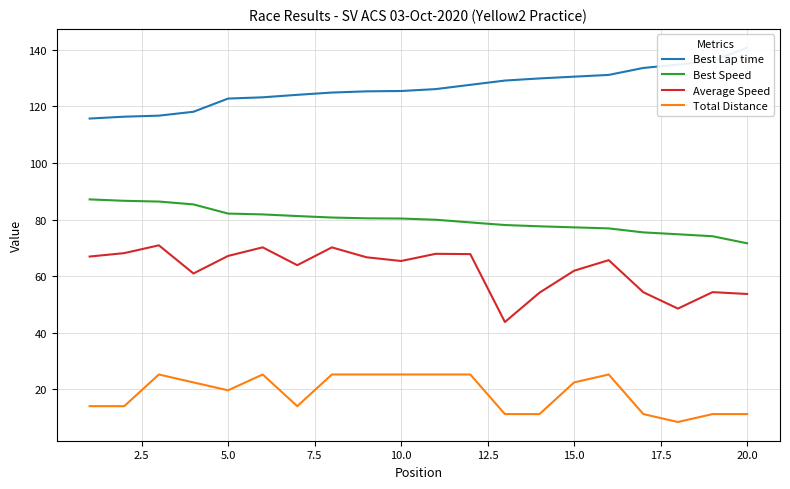

True or false: Total Distance and Average Speed intersect in this chart.

False